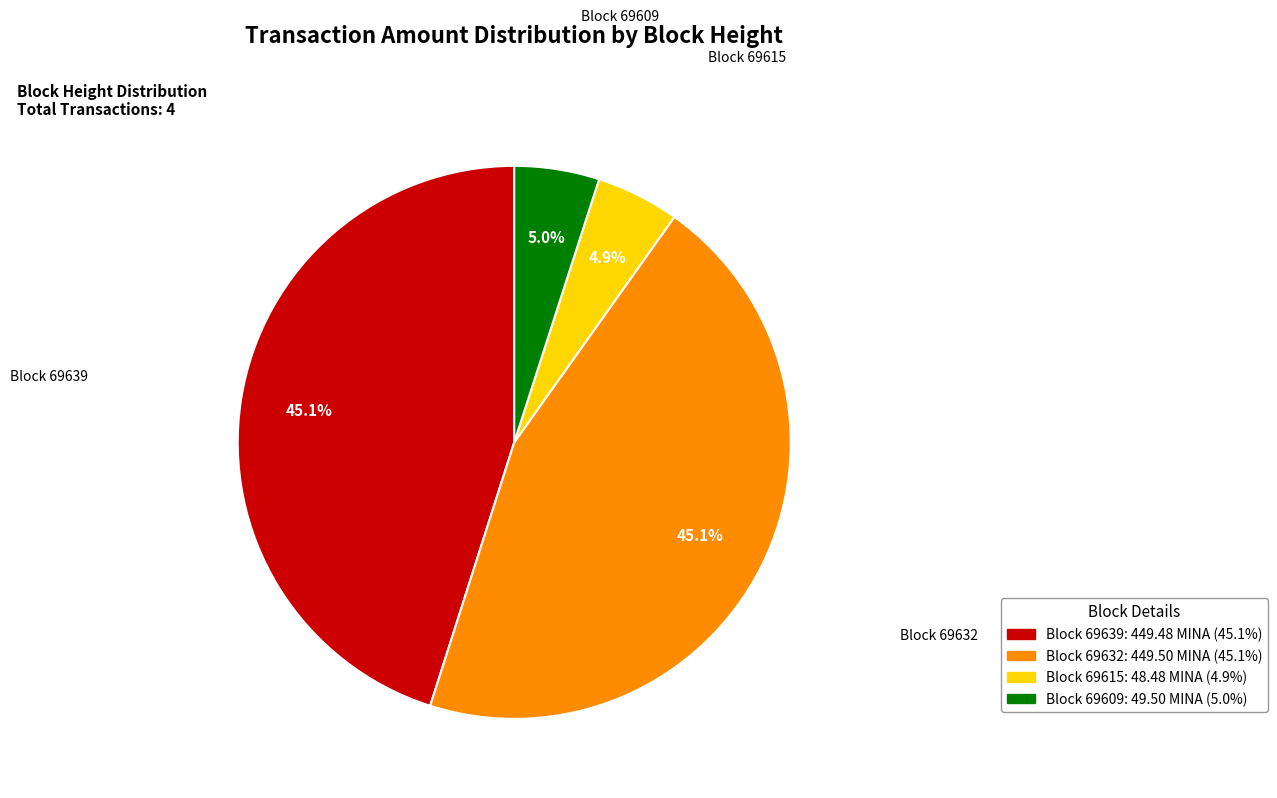

What percentage is NOT represented by Block 69639?

54.9%